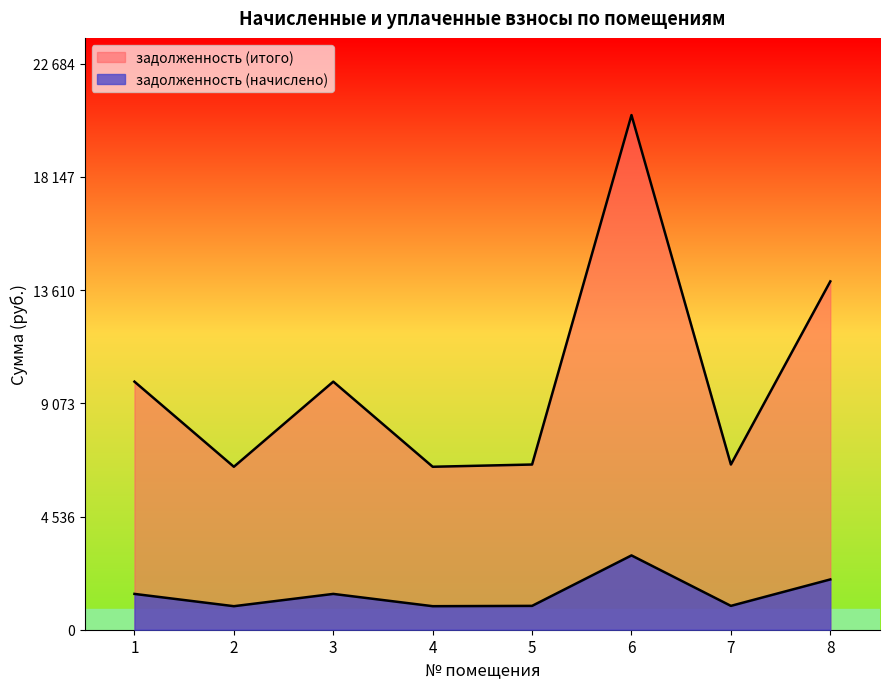

True or false: задолженность (начислено) and задолженность (итого) cross at least once.

False